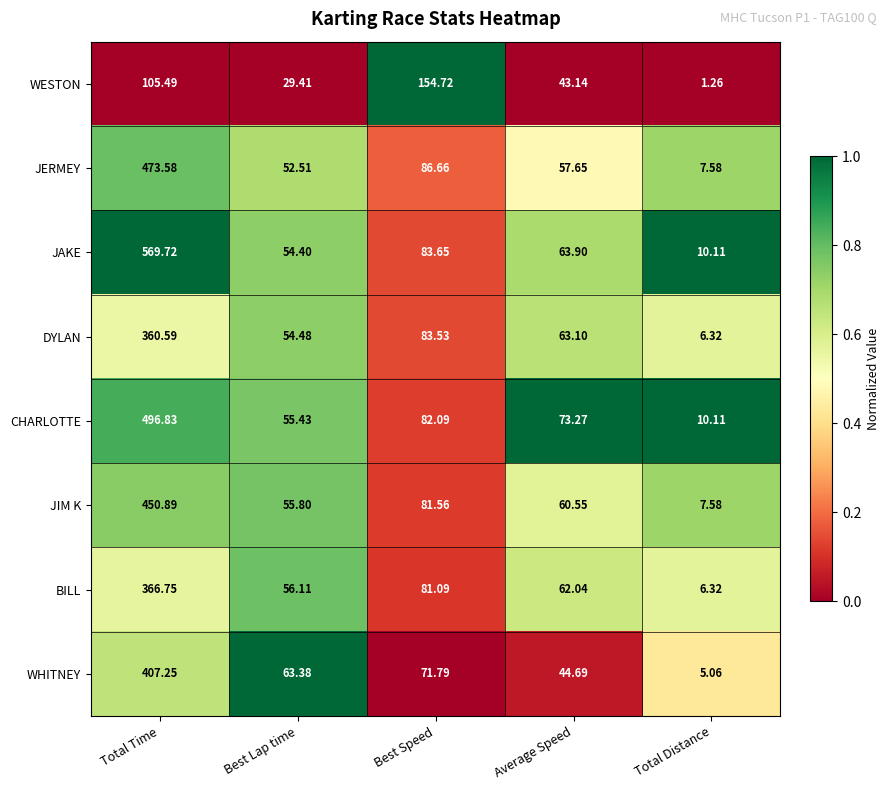

Which category has the highest value in the JERMEY series?

Total Time